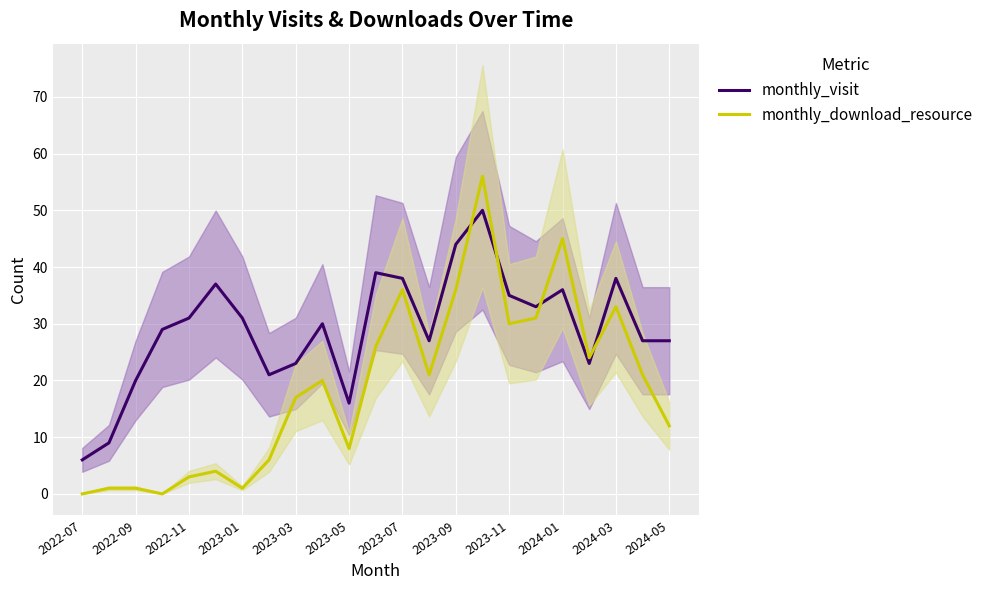

What is the average value of the monthly_visit series?

29